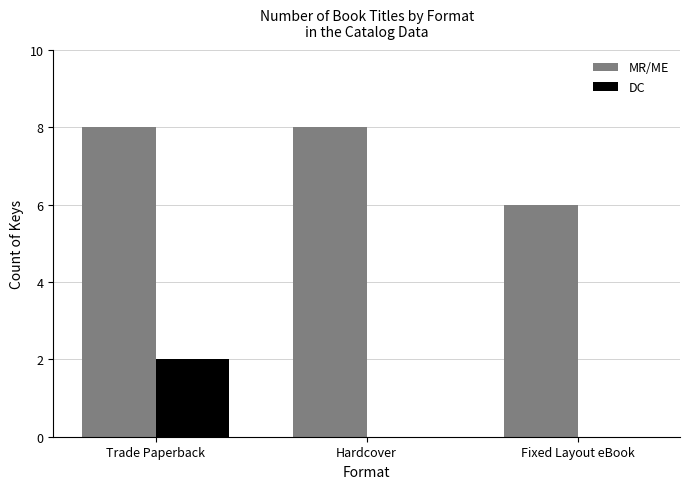

What is the average value of the MR/ME series?

7